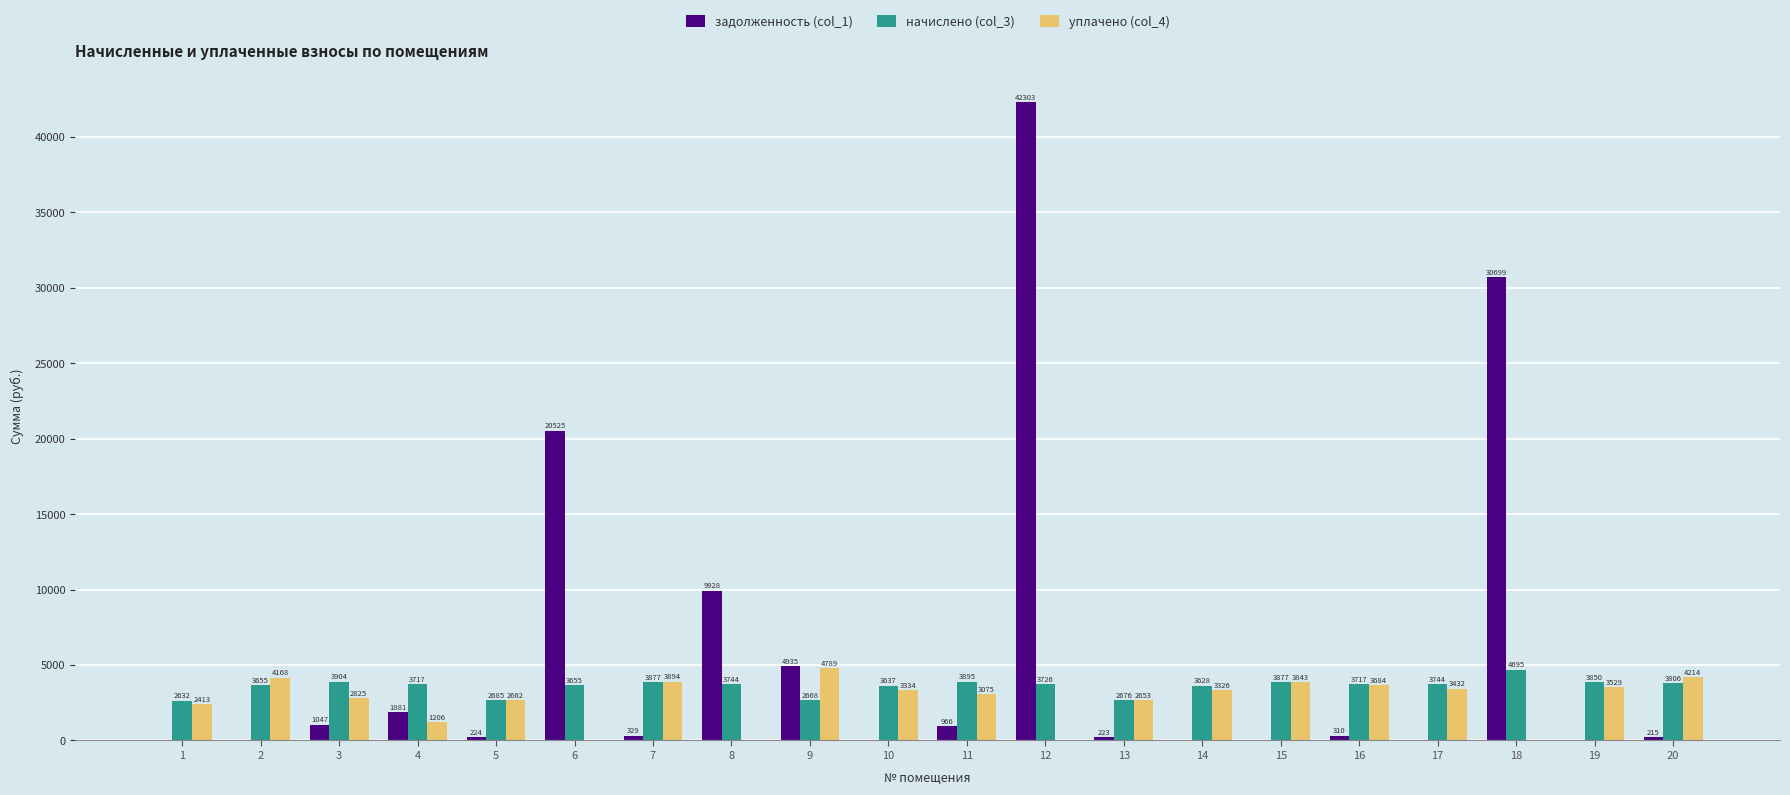

The задолженность (col_1) series shows 21343.3 at 18. True or false?

False